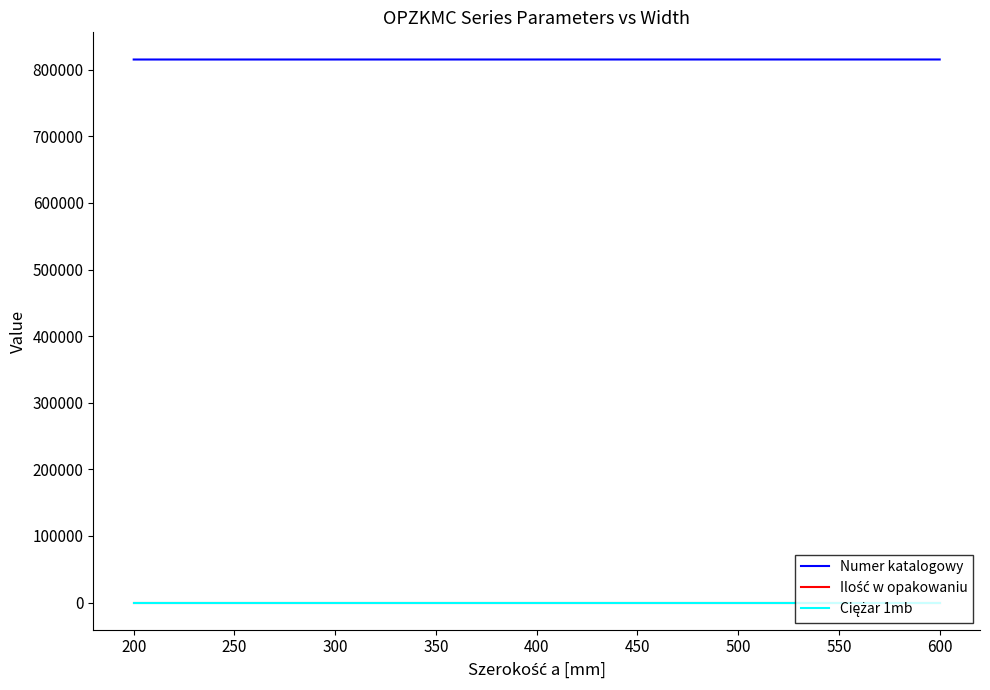

Which series has the largest total across all categories?

Numer katalogowy